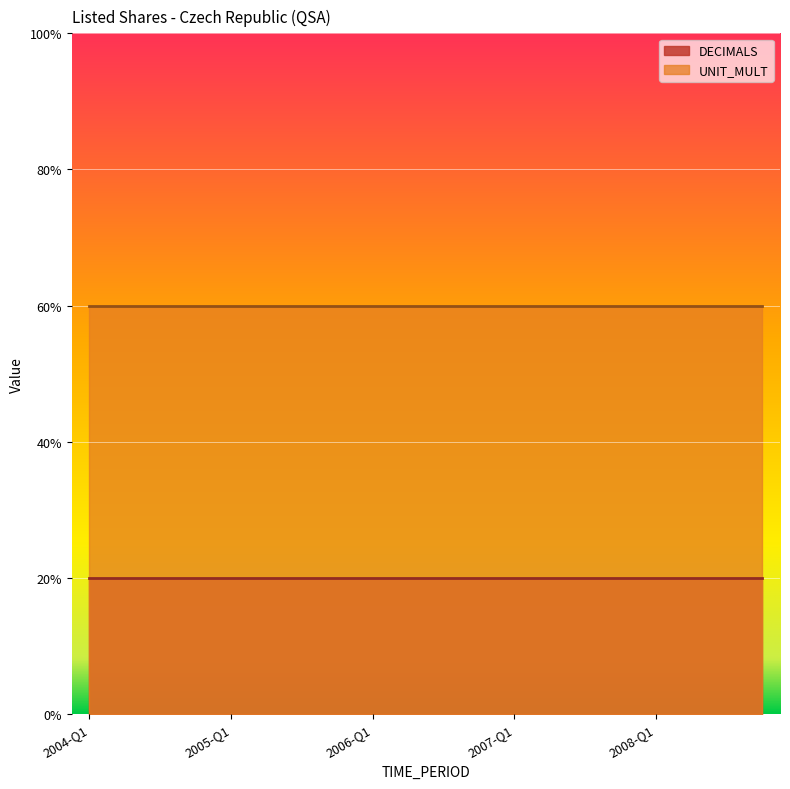

Is the value of DECIMALS at 2007-Q1 greater than the value of UNIT_MULT at 2004-Q3?

No